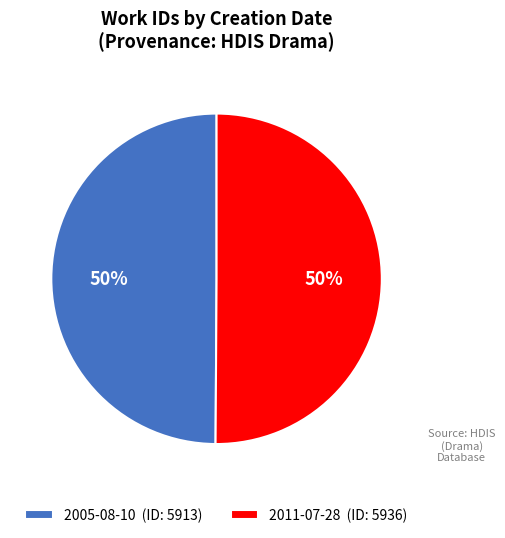

To the nearest percent, what percentage of the pie is 2011-07-28?

50%